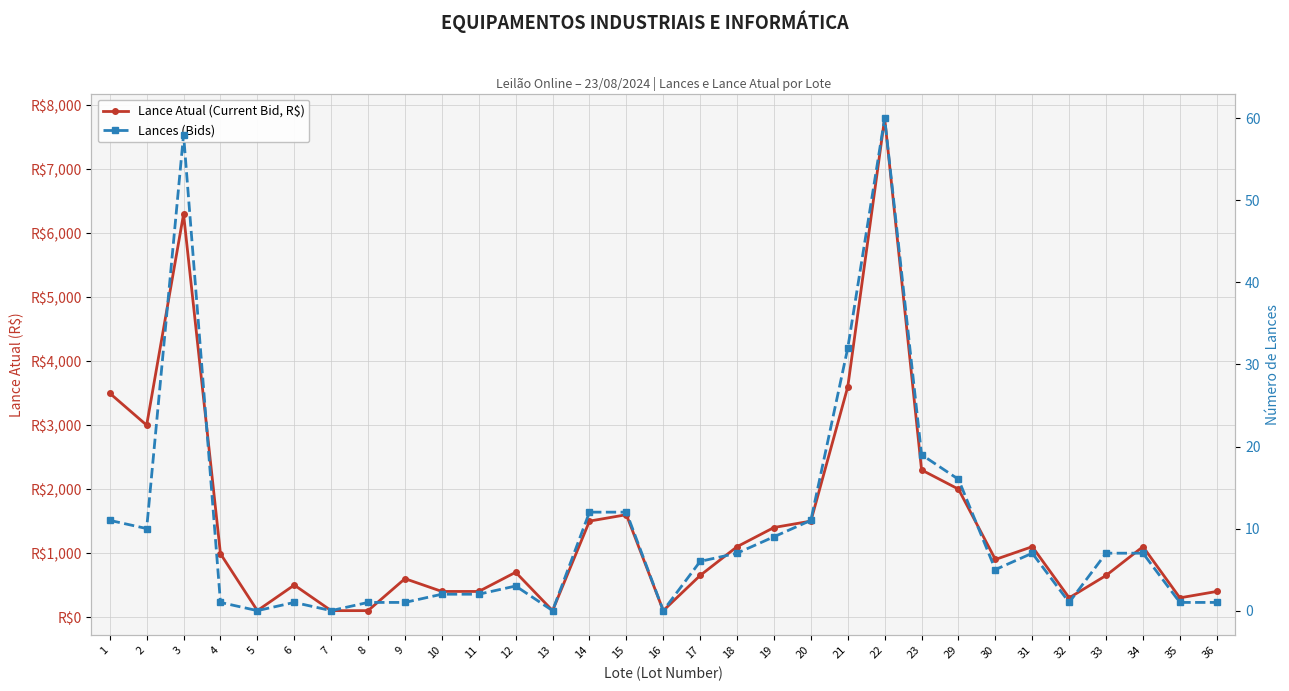

At which label does Lances (Bids) reach its minimum?

5